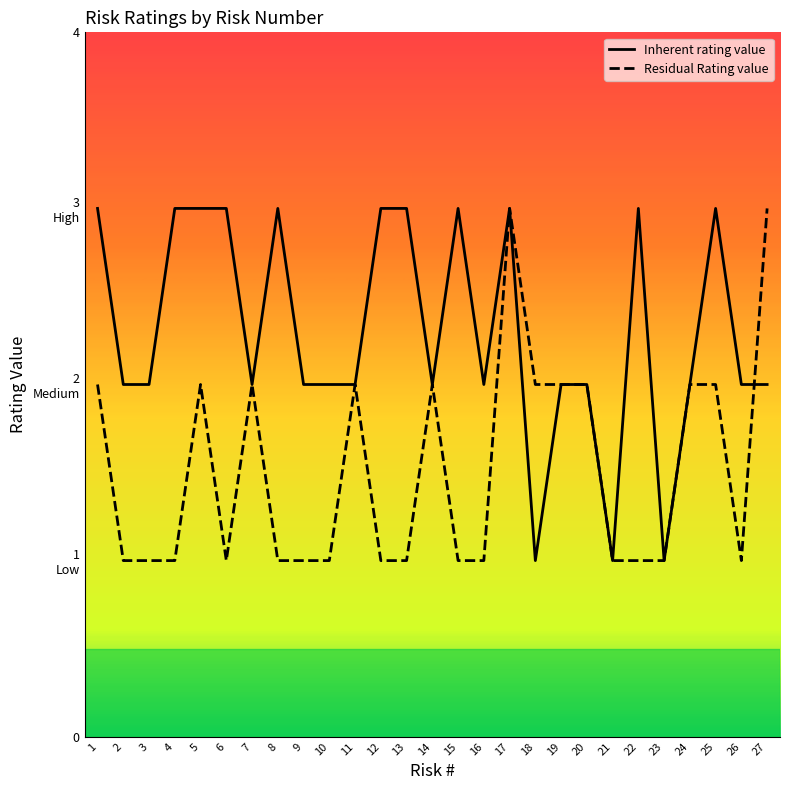

Reading left to right, what are all the values shown in this chart?

Inherent rating value: 3	2	2	3	3	3	2	3	2	2	2	3	3	2	3	2	3	1	2	2	1	3	1	2	3	2	2
Residual Rating value: 2	1	1	1	2	1	2	1	1	1	2	1	1	2	1	1	3	2	2	2	1	1	1	2	2	1	3